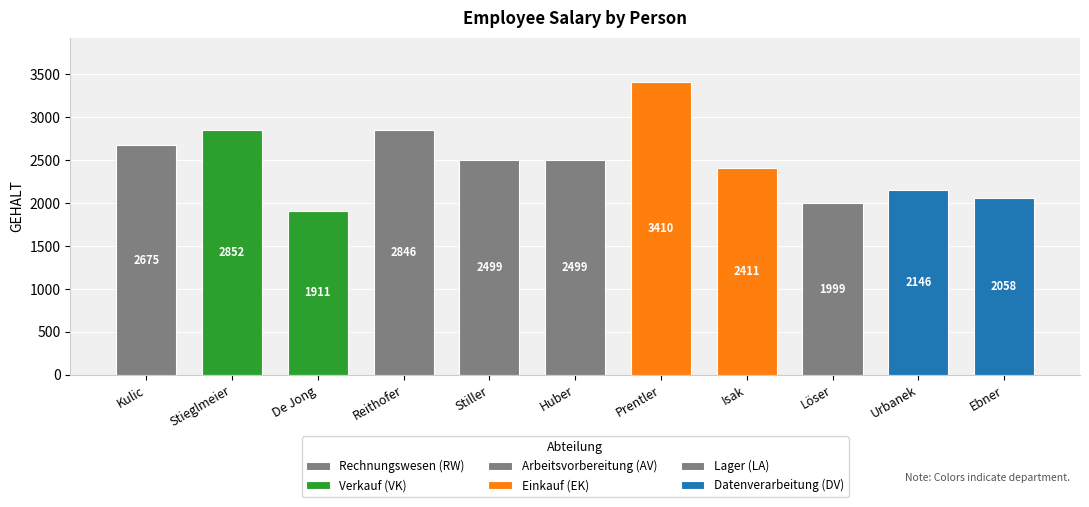

What is the label of the 4th bar from the right?

Isak